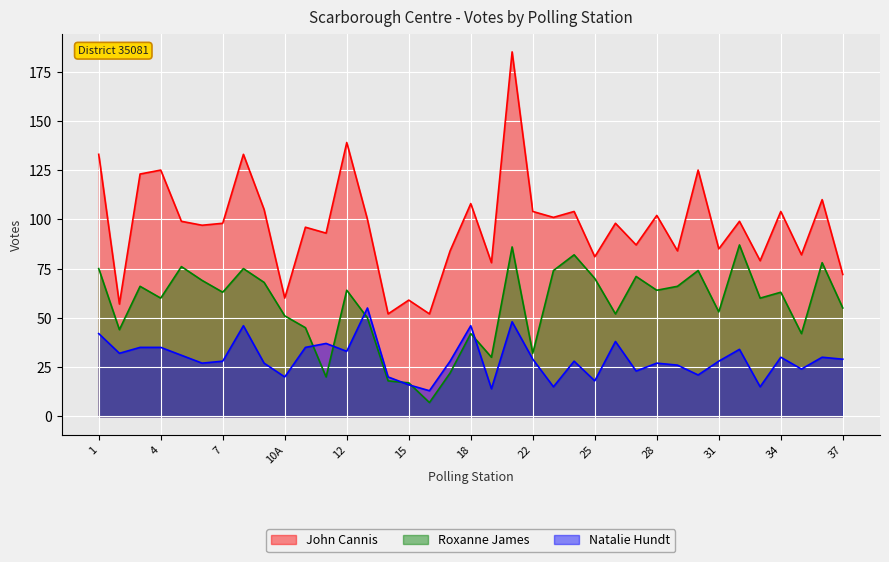

Reading right to left, list all the values displayed in this chart.

John Cannis: 72	110	82	104	79	99	85	125	84	102	87	98	81	104	101	104	185	78	108	84	52	59	52	100	139	93	96	60	105	133	98	97	99	125	123	57	133
Roxanne James: 55	78	42	63	60	87	53	74	66	64	71	52	70	82	74	32	86	30	42	22	7	17	18	50	64	20	45	51	68	75	63	69	76	60	66	44	75
Natalie Hundt: 29	30	24	30	15	34	28	21	26	27	23	38	18	28	15	29	48	14	46	28	13	16	20	55	33	37	35	20	27	46	28	27	31	35	35	32	42